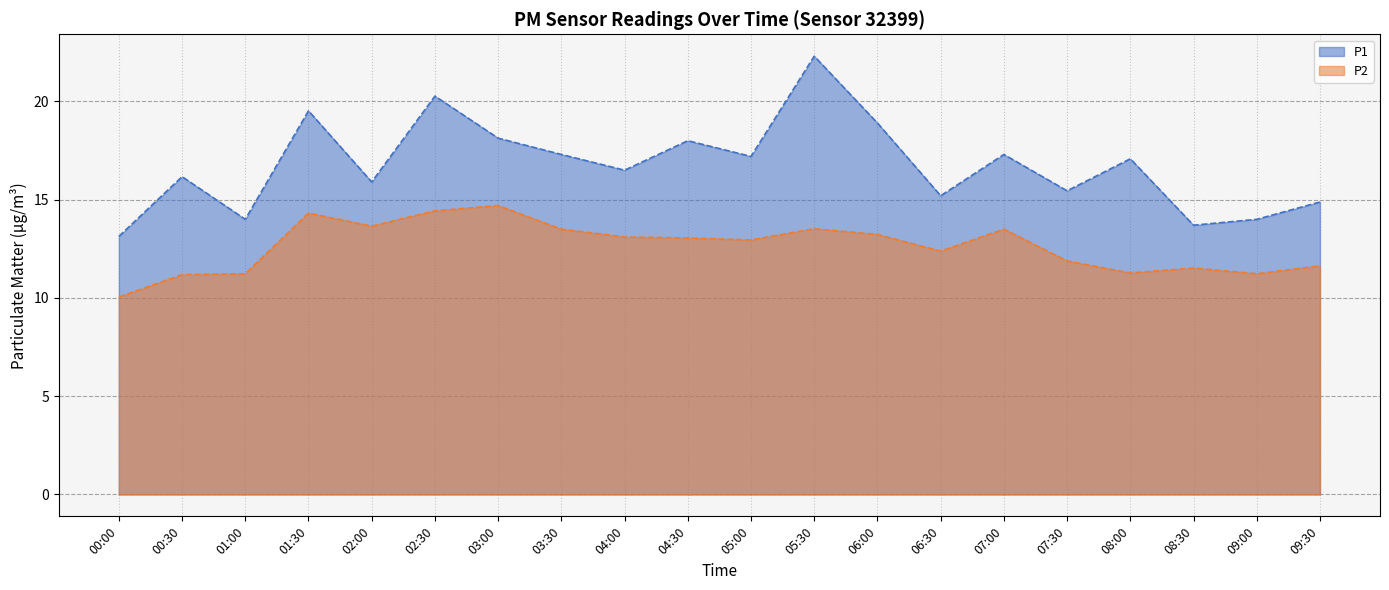

List the series in order of their peak value, highest first.

P1, P2